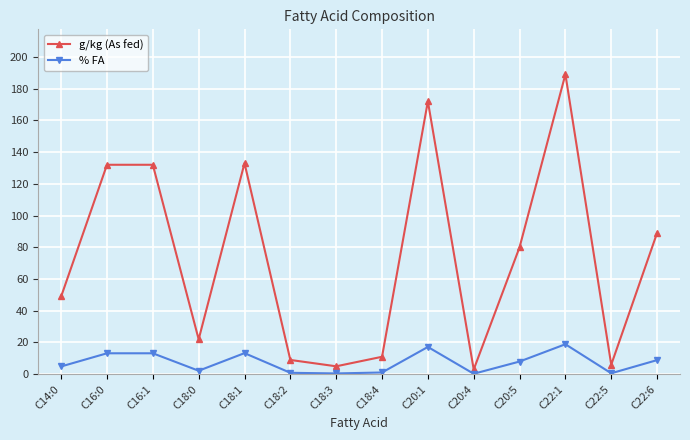

Rank the series by their average value, from lowest to highest.

% FA, g/kg (As fed)